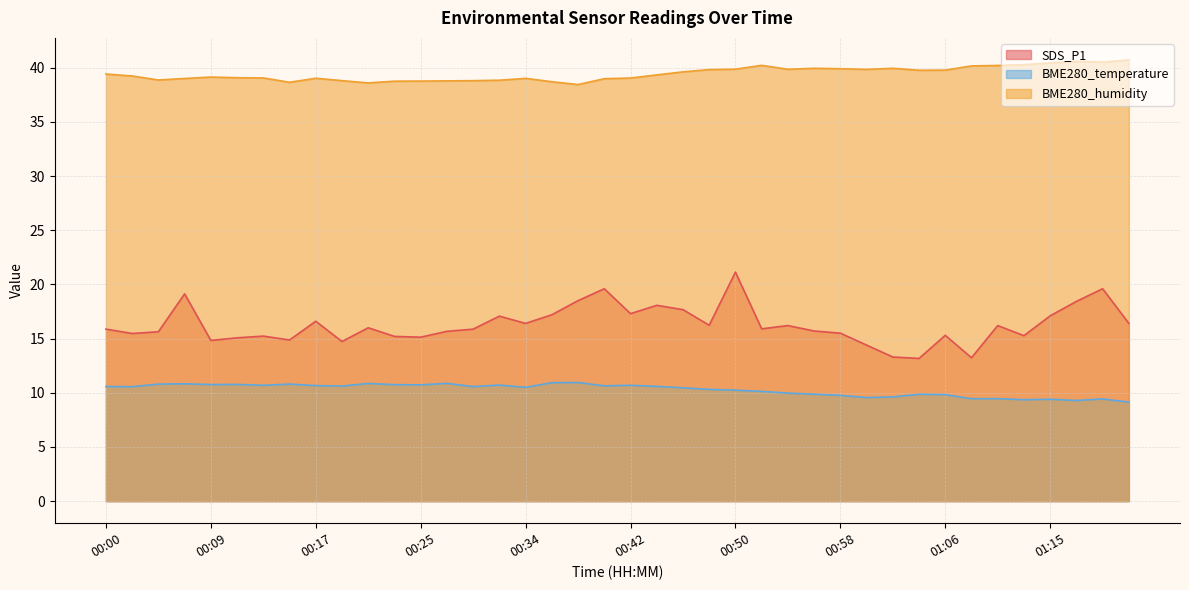

What is the value of the BME280_humidity point at the 20th from the left?

39.0